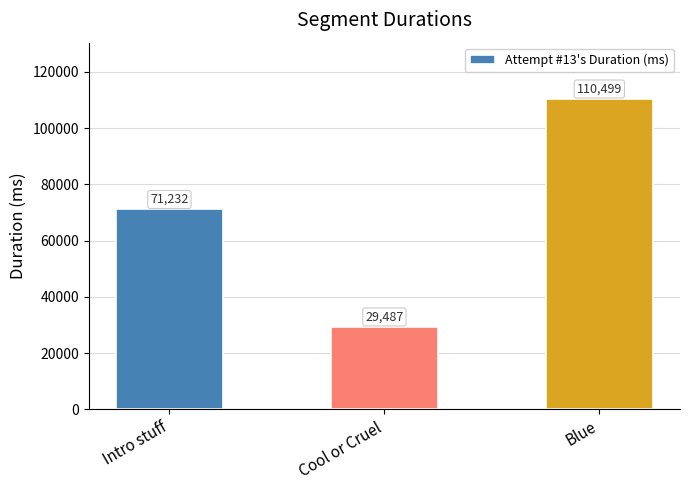

List the labels in order of value, largest first.

Blue, Intro stuff, Cool or Cruel